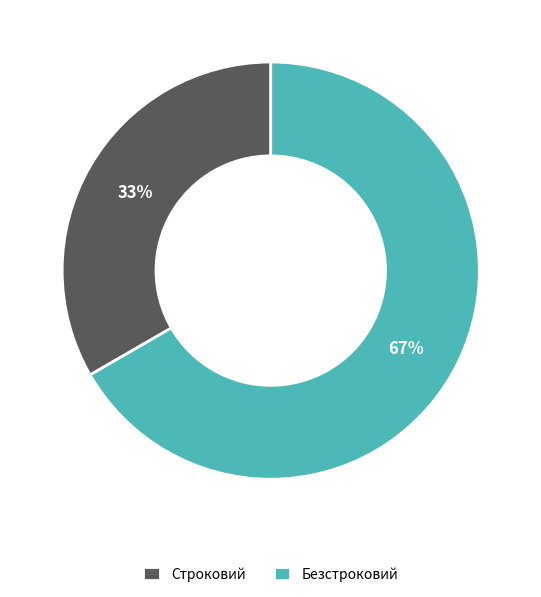

To the nearest percent, what portion does Строковий represent?

33%